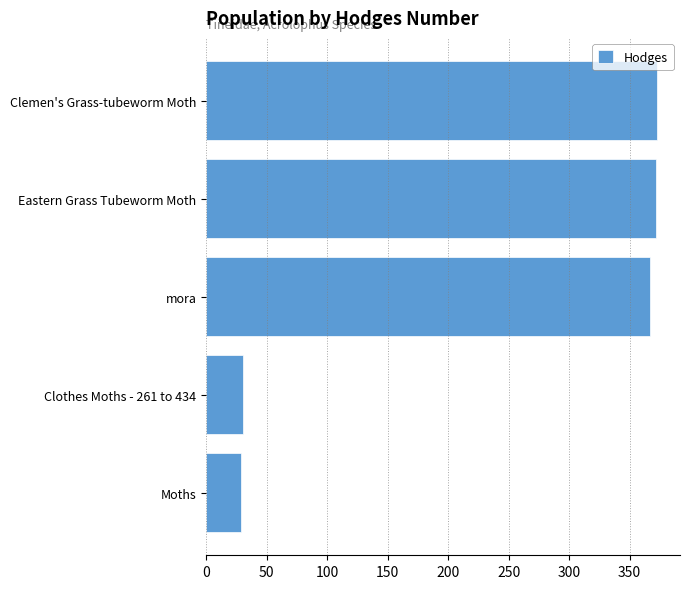

What is the minimum value shown in the chart?

29.0